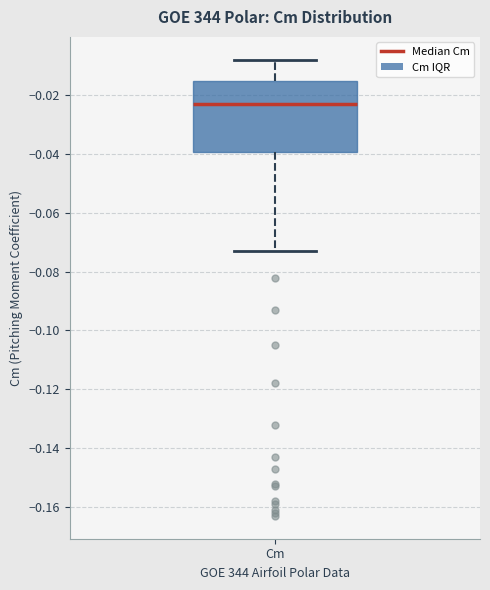

Where does the lower whisker of the box for Cm end on the y-axis? The values are not printed on the chart, so give them approximately, as read against the axis.

-0.072